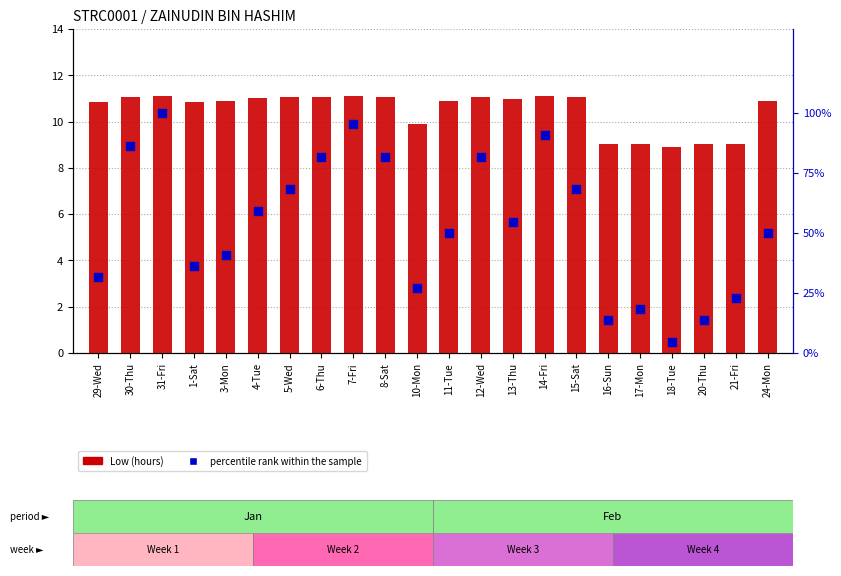

What is the total value across all series at 29-Wed?

42.7